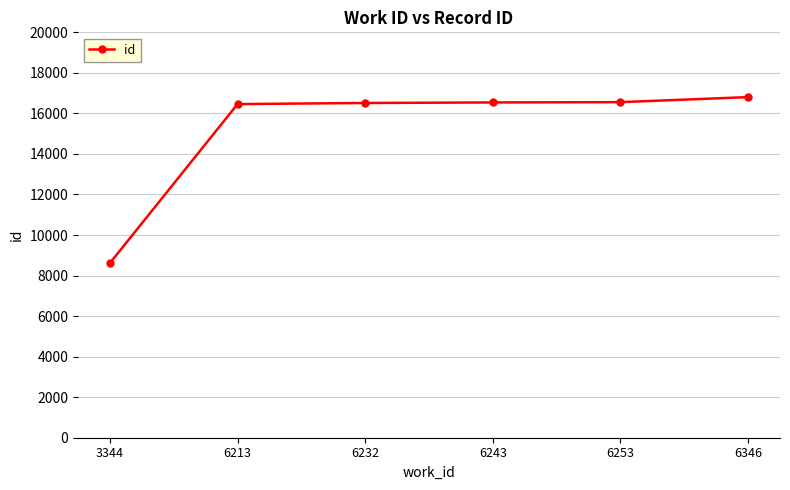

The value at 6253 is 16556. True or false?

True